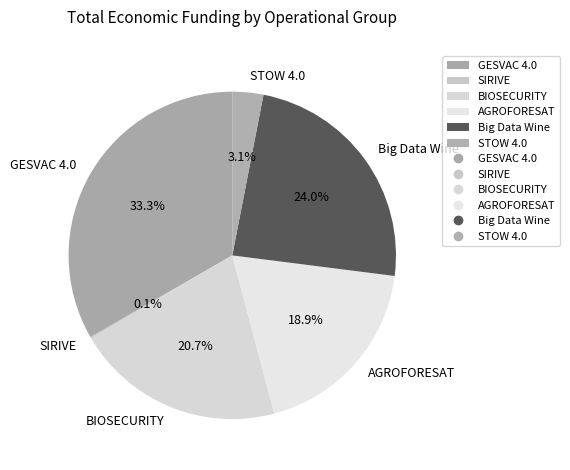

What is the ratio of the value at Big Data Wine to the value at GESVAC 4.0?

0.7